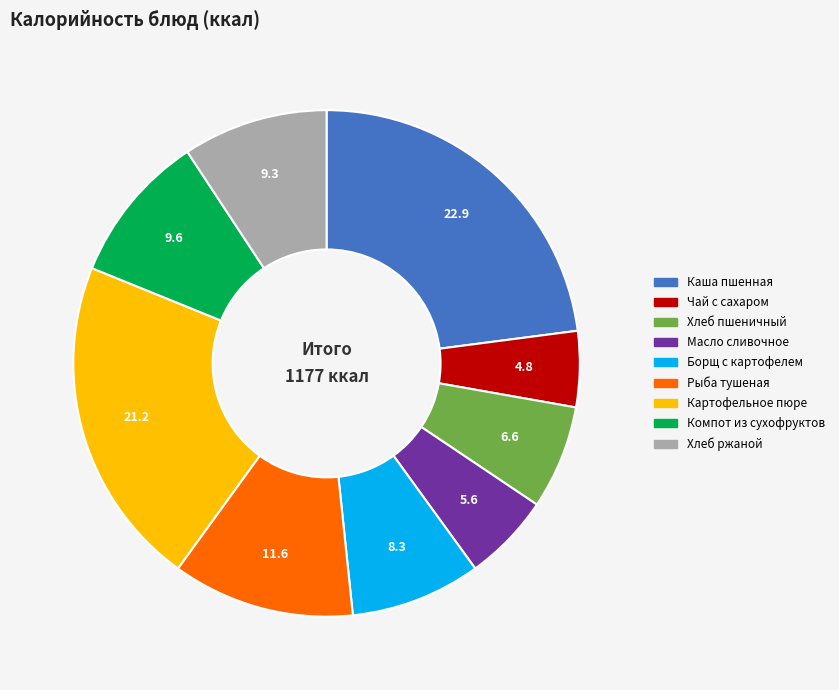

How many segments does this pie chart have?

9